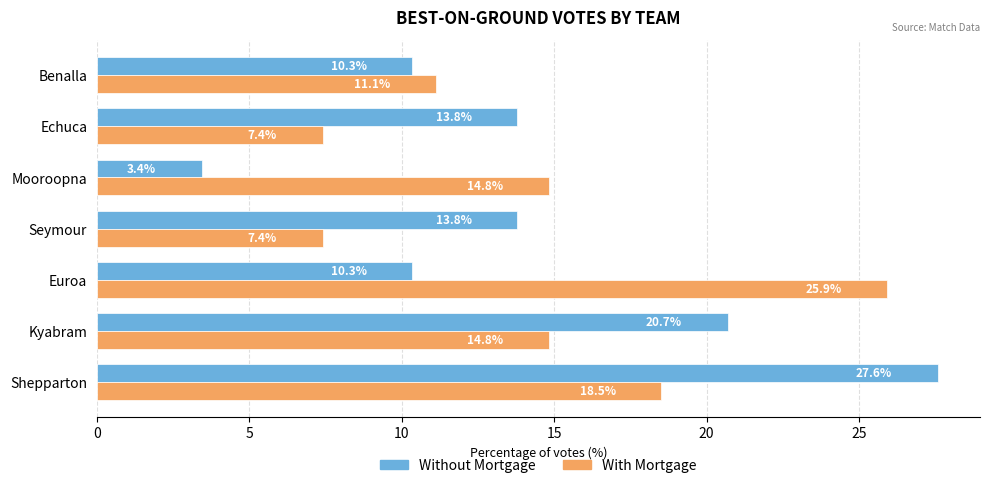

What is the average value of the Without Mortgage series?

14.3